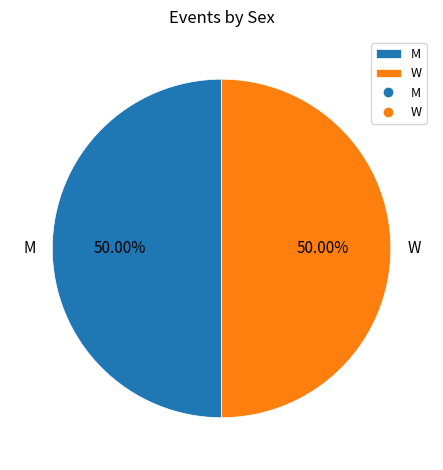

Combined, what portion of the pie is M and W?

100.0%